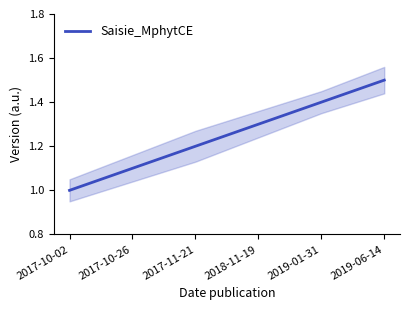

Which label corresponds to the largest value in the chart?

2019-06-14